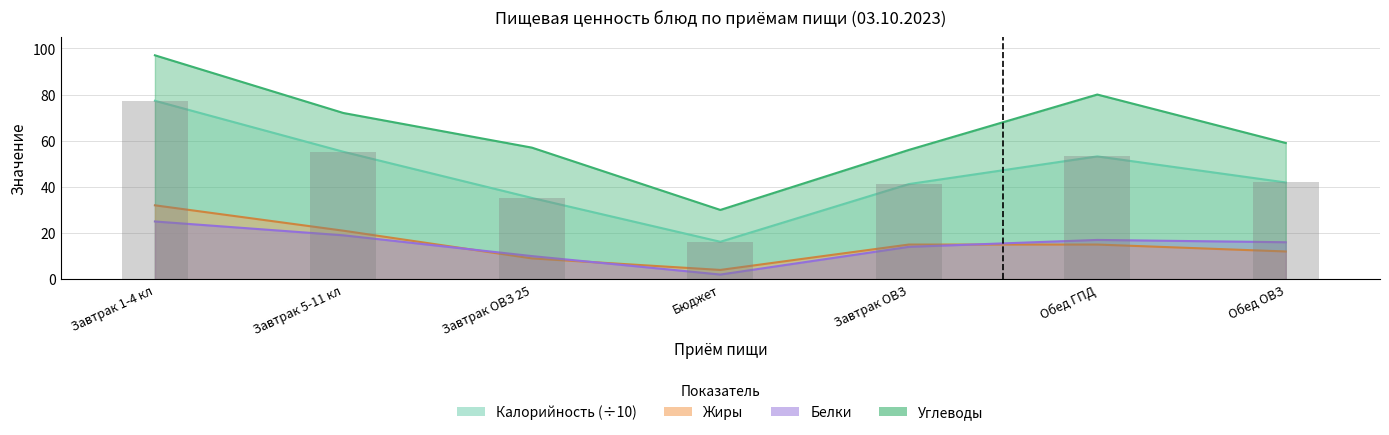

What is the highest value of the Углеводы series?

97.0